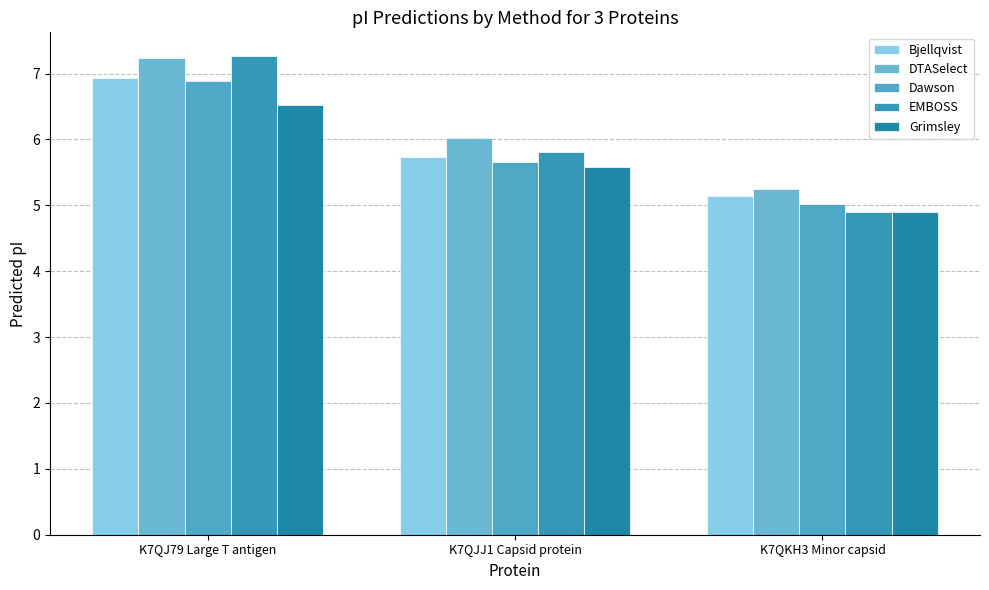

How many categories are shown in the chart?

3